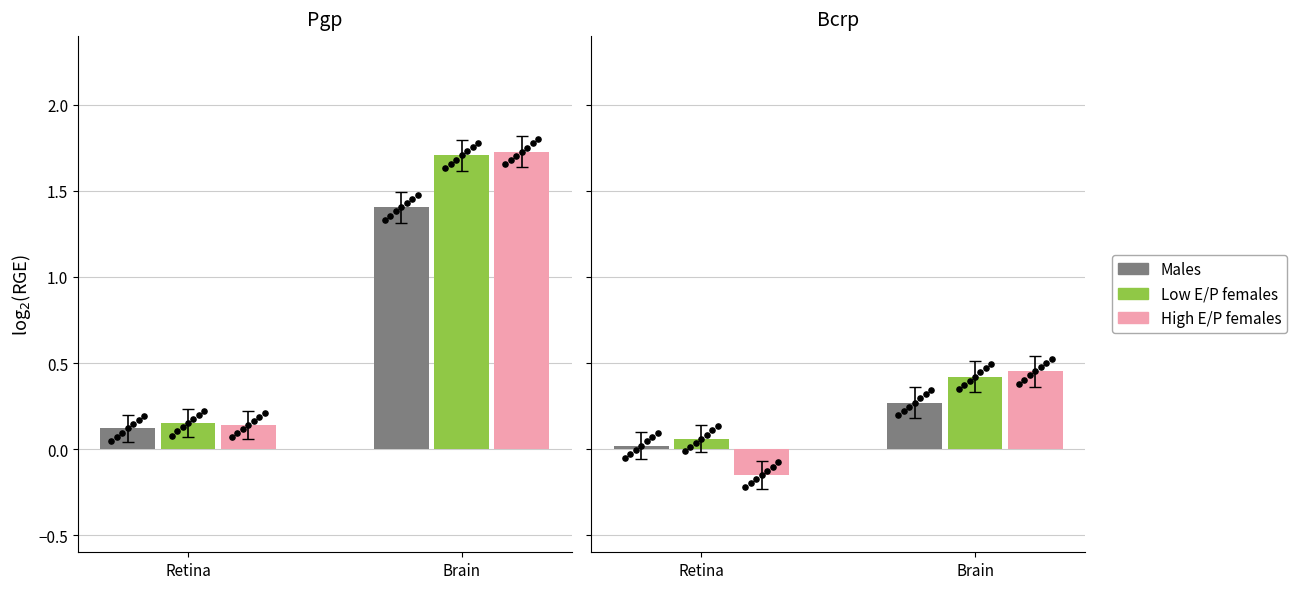

What is the total value across all series at Retina?

-0.1